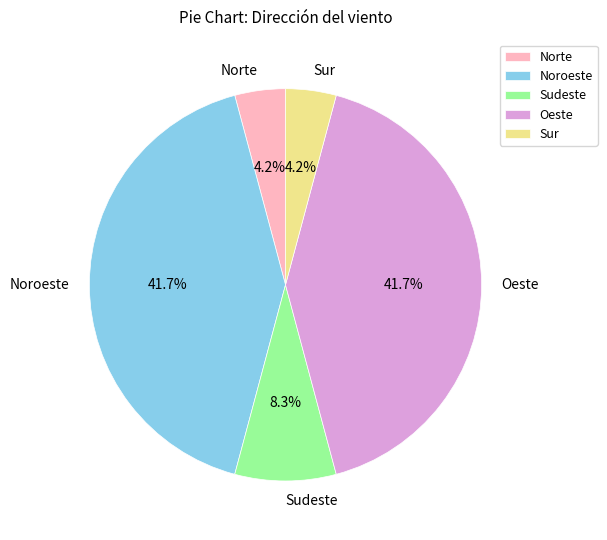

Count the number of slices in the pie.

5